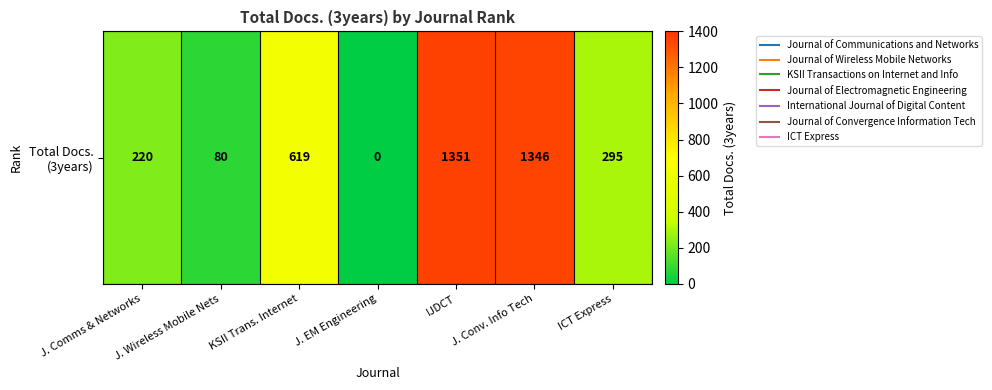

What is the change in value from KSII Trans. Internet to ICT Express?

-324